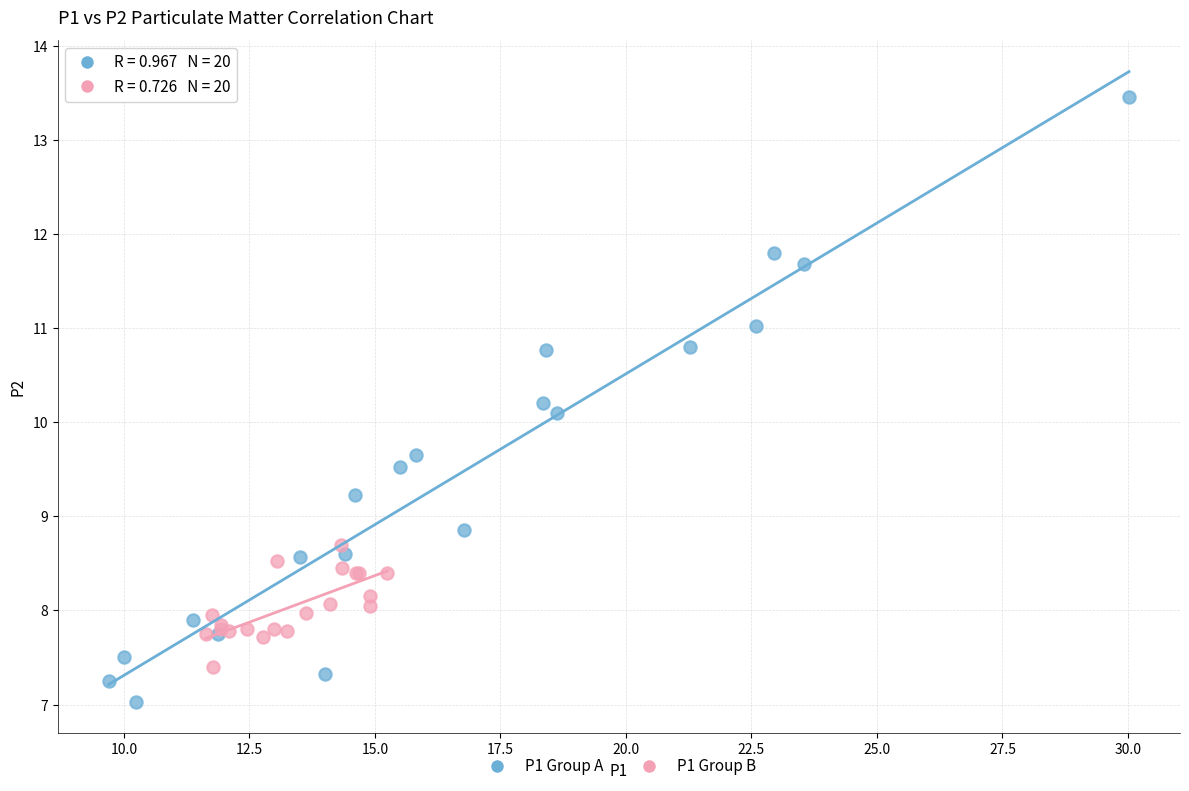

What are all the series names shown in the legend?

P1 Group A, P1 Group B